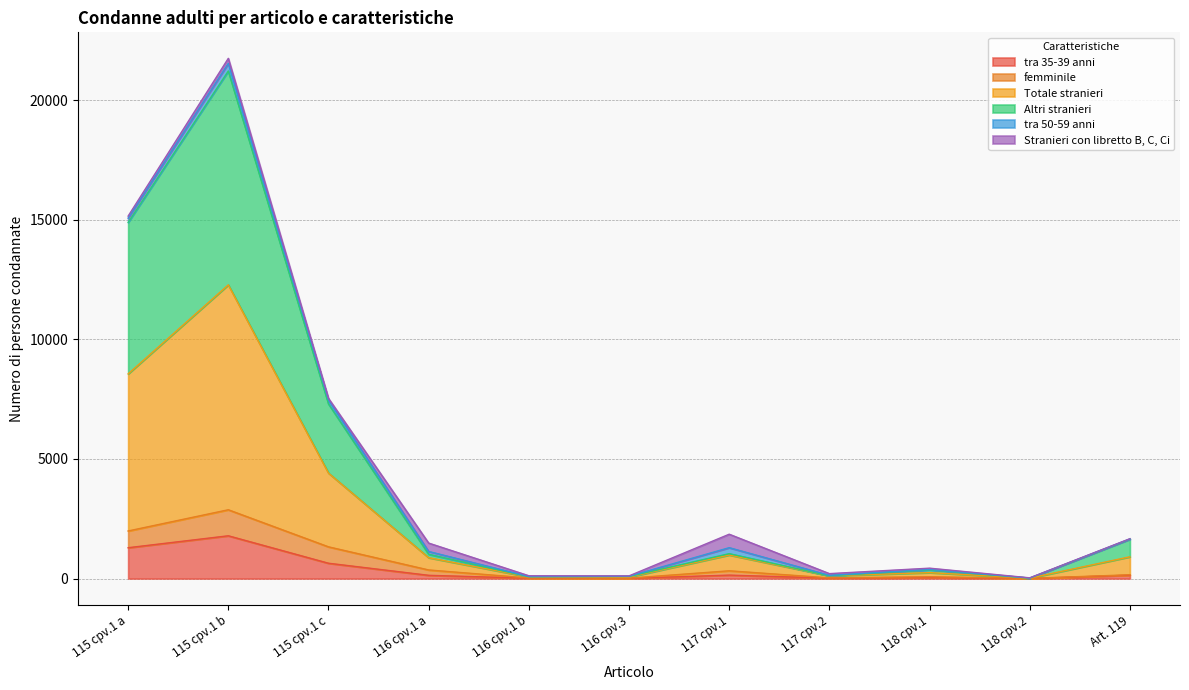

At which category is the sum across all series the highest?

115 cpv.1 b